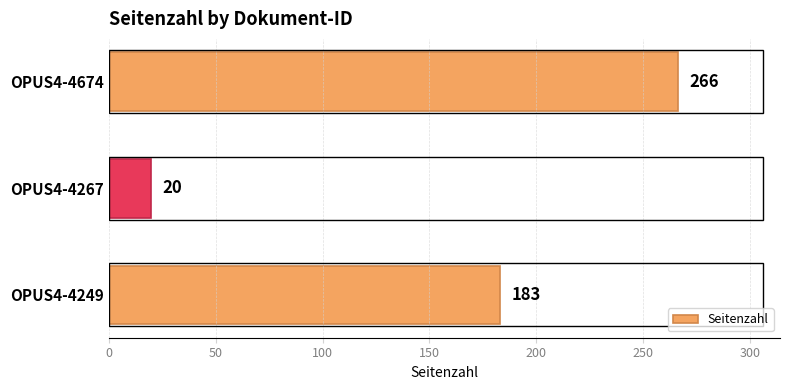

What is the average value?

156